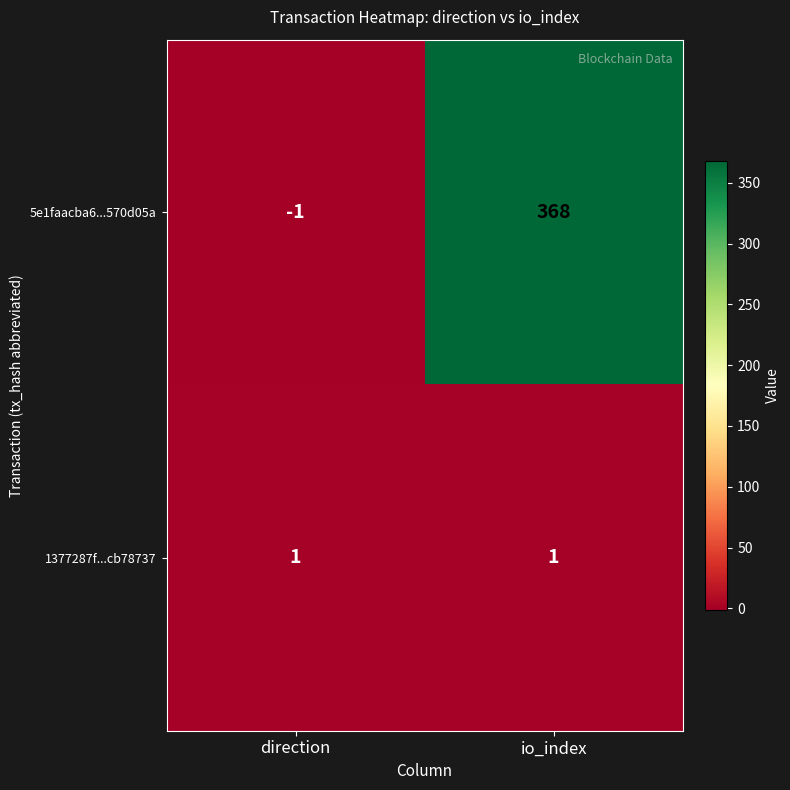

What is the sum of the 5e1faacba6...570d05a values at io_index and direction?

367